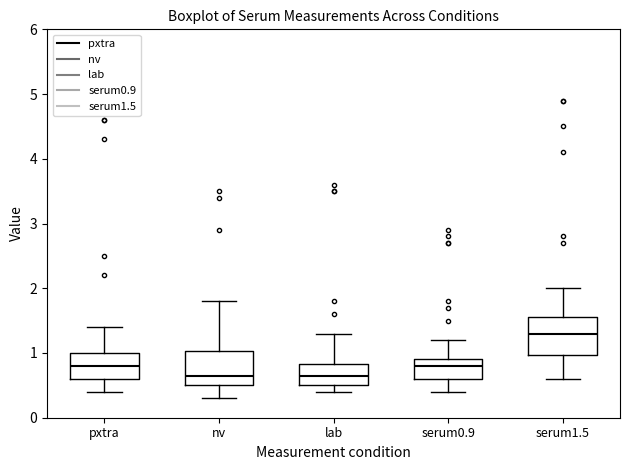

Which box's median line is the highest?

serum1.5